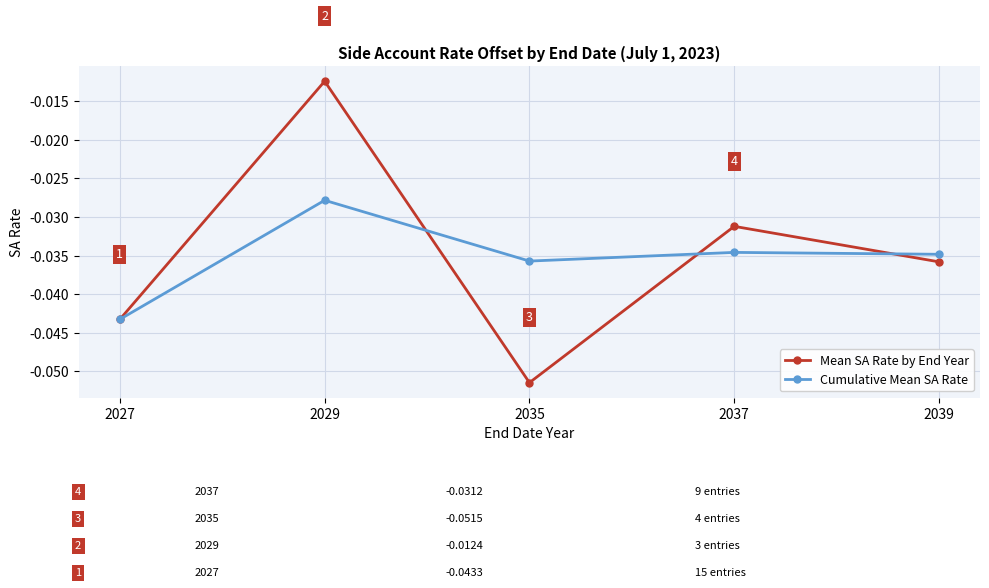

True or false: Mean SA Rate by End Year and Cumulative Mean SA Rate cross at least once.

True